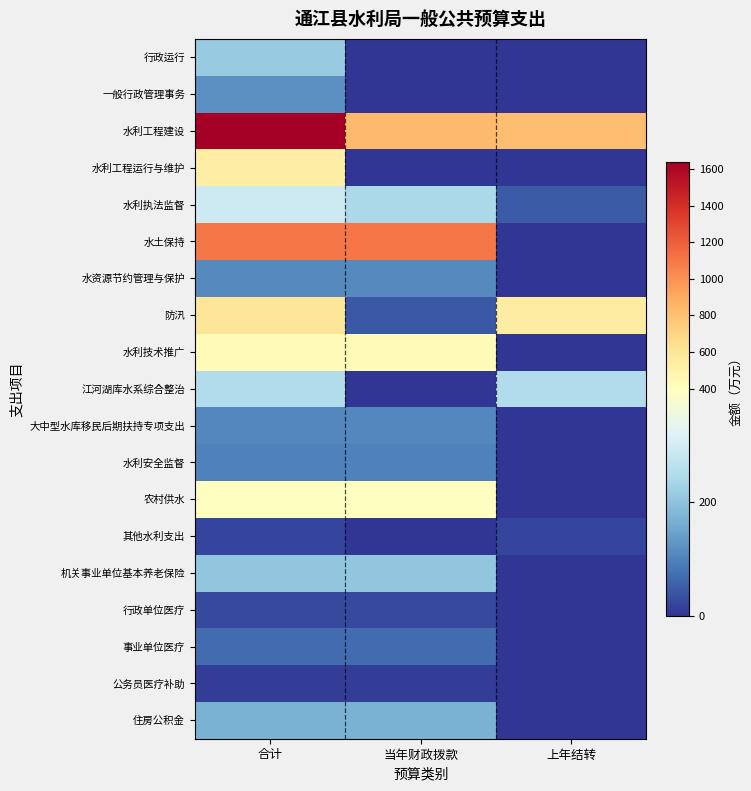

Which label corresponds to the largest value in the chart?

合计